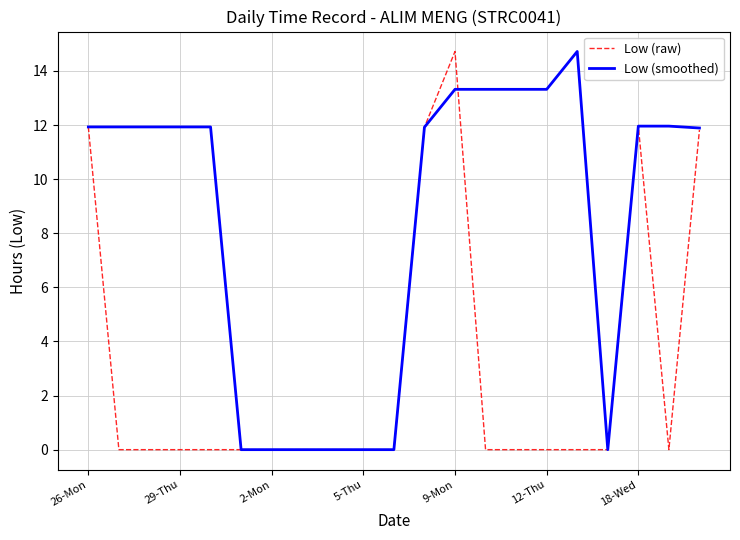

What is the maximum value for Low (raw)?

14.7